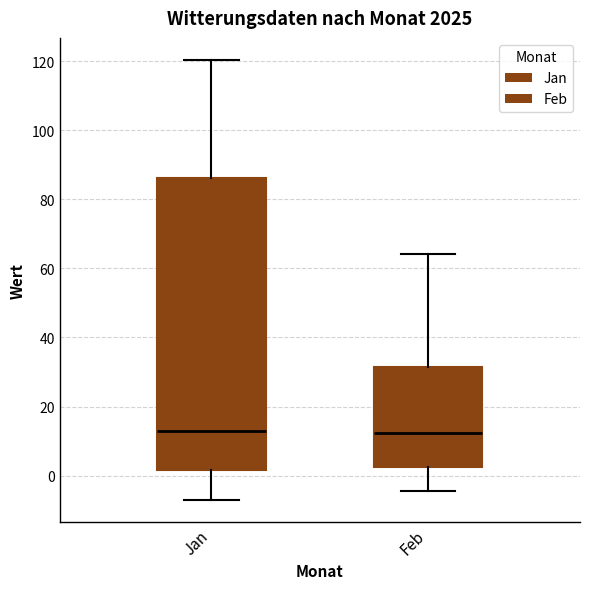

Where is the lower edge of the box for Jan on the y-axis? The values are not printed on the chart, so give them approximately, as read against the axis.

2